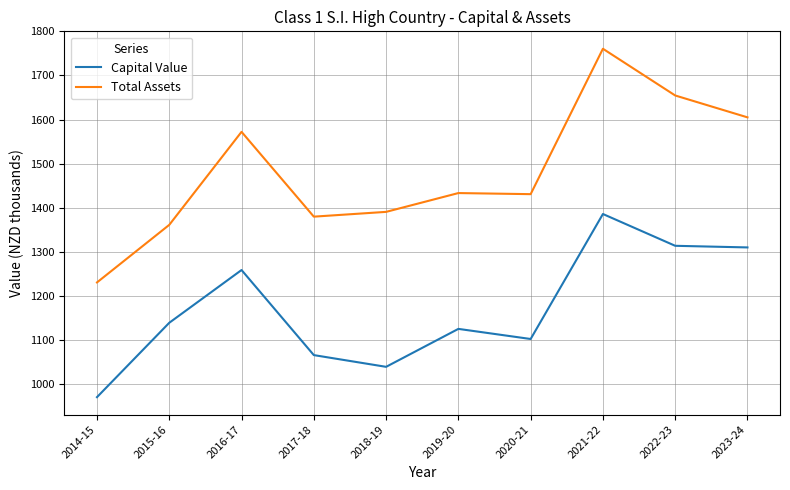

At which label is Capital Value closest to 1178?

2015-16